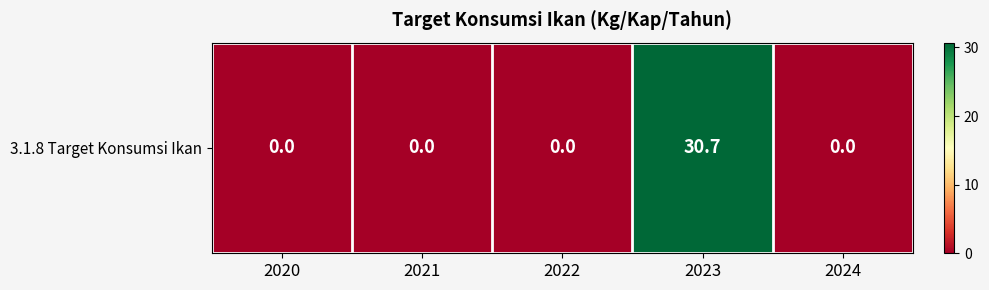

Reading left to right, what are all the values shown in this chart?

0.0	0.0	0.0	30.7	0.0